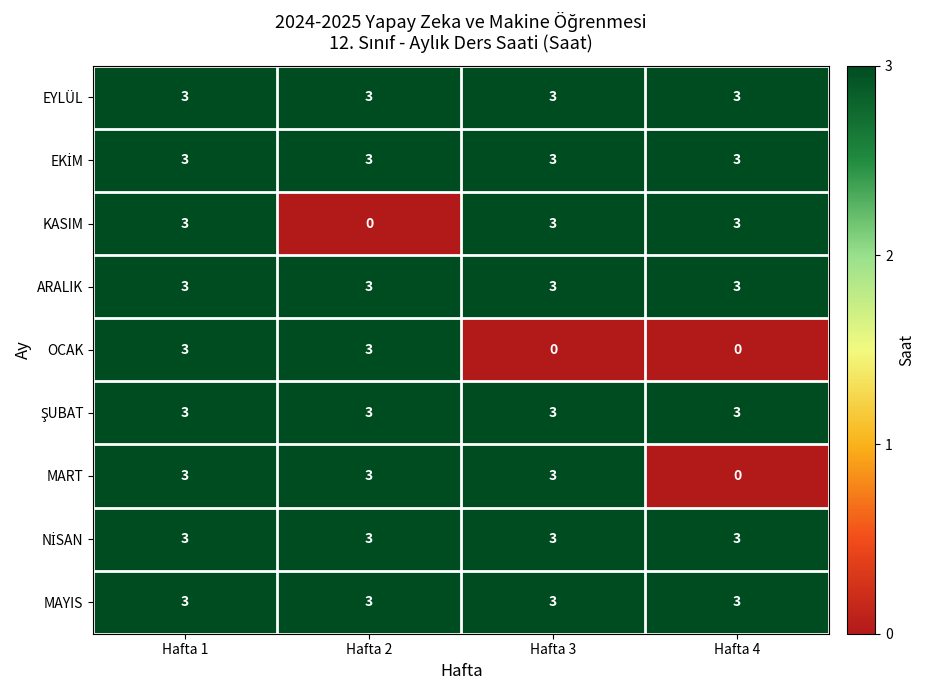

How many categories are shown in the chart?

4